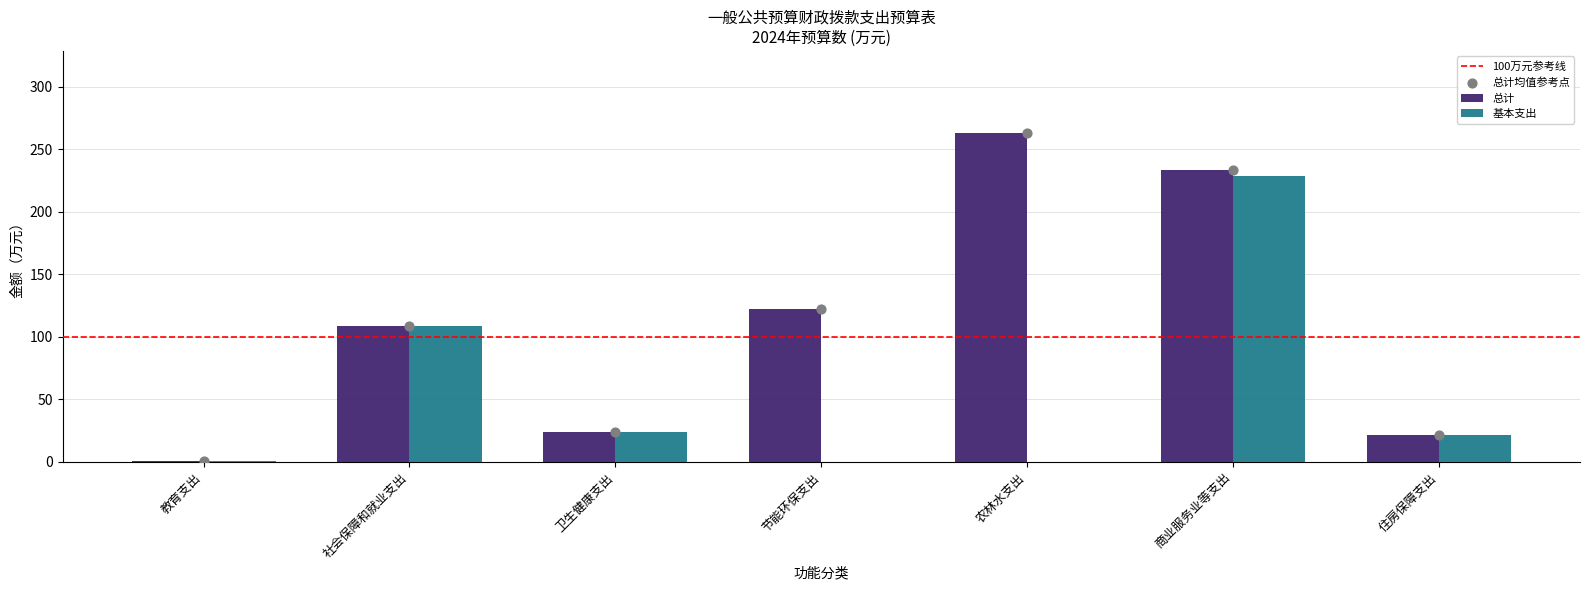

Which series contains the lowest Y value?

基本支出